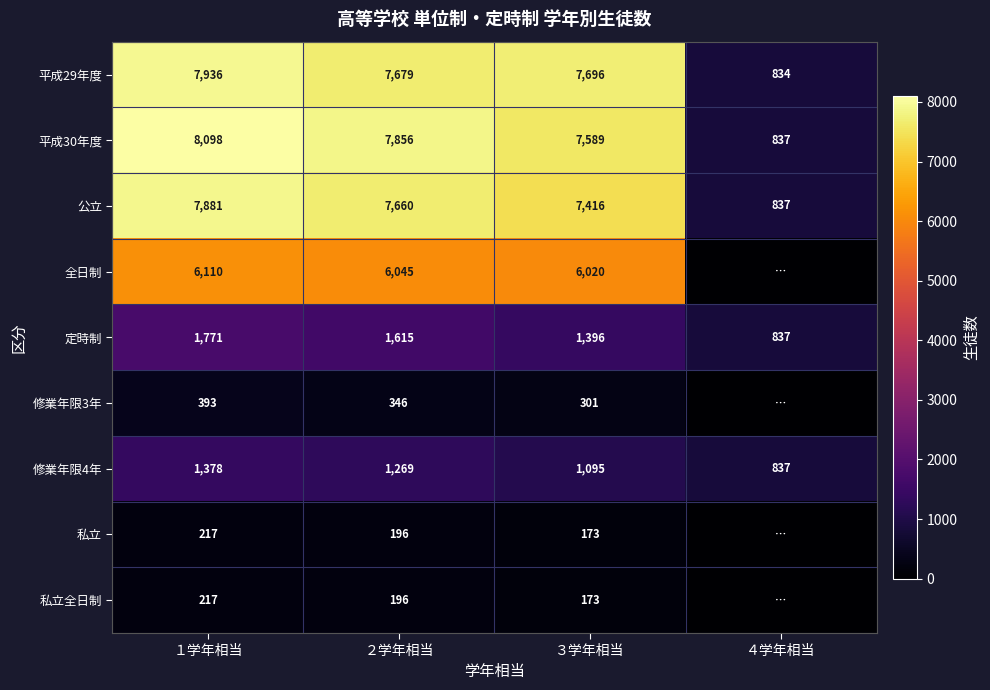

What is the total value across all series at １学年相当?

34001